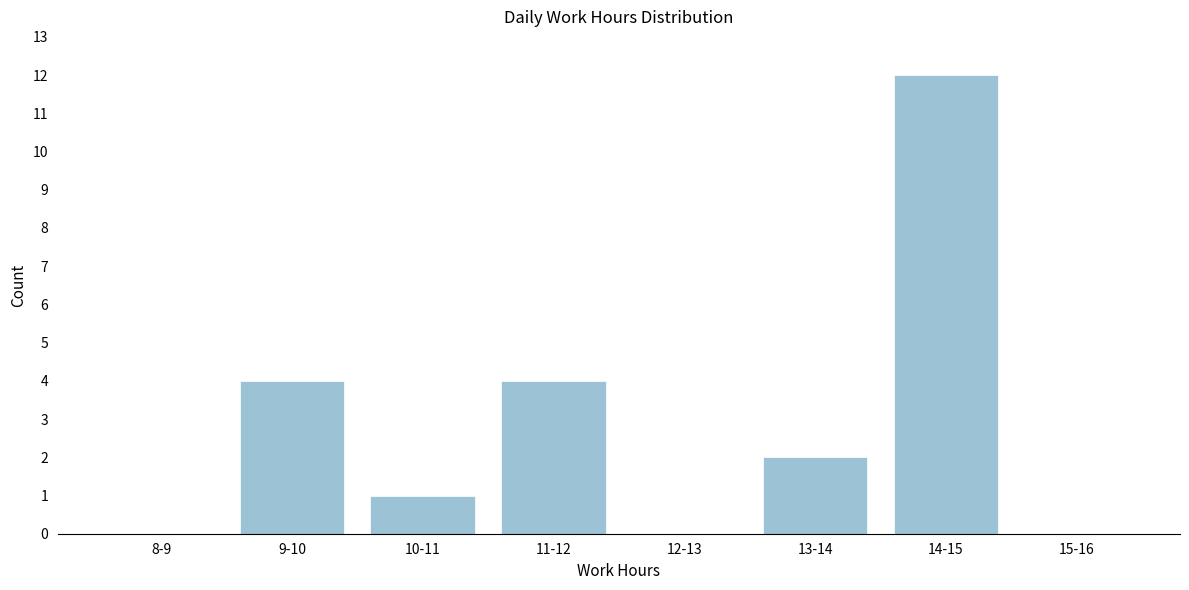

Reading left to right, extract all data points from this chart.

8-9=0	9-10=4	10-11=1	11-12=4	12-13=0	13-14=2	14-15=12	15-16=0